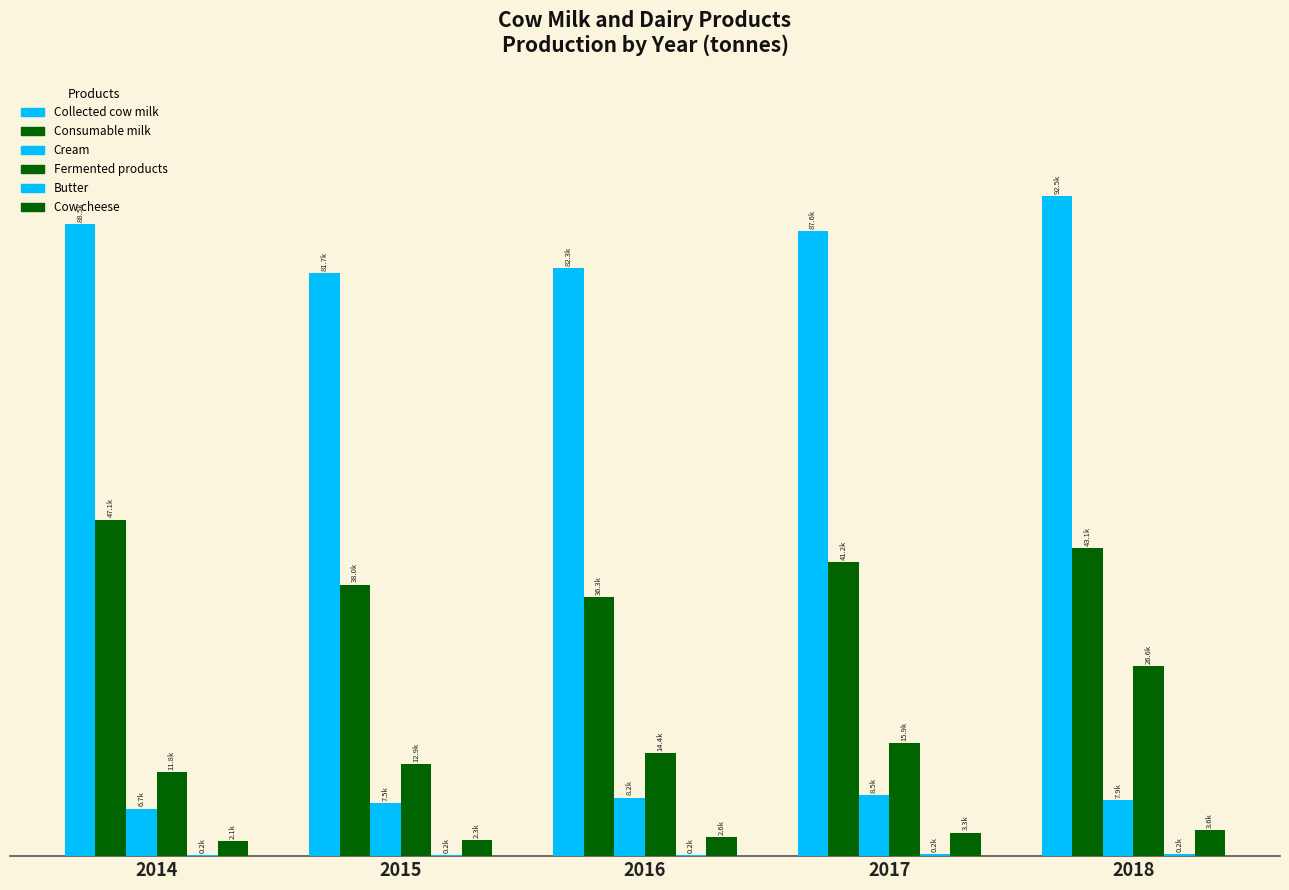

Does the chart contain stacked bars?

No